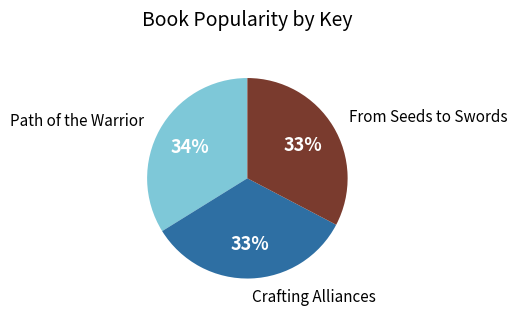

To the nearest percent, what is the difference between the largest and smallest slice percentages?

1%